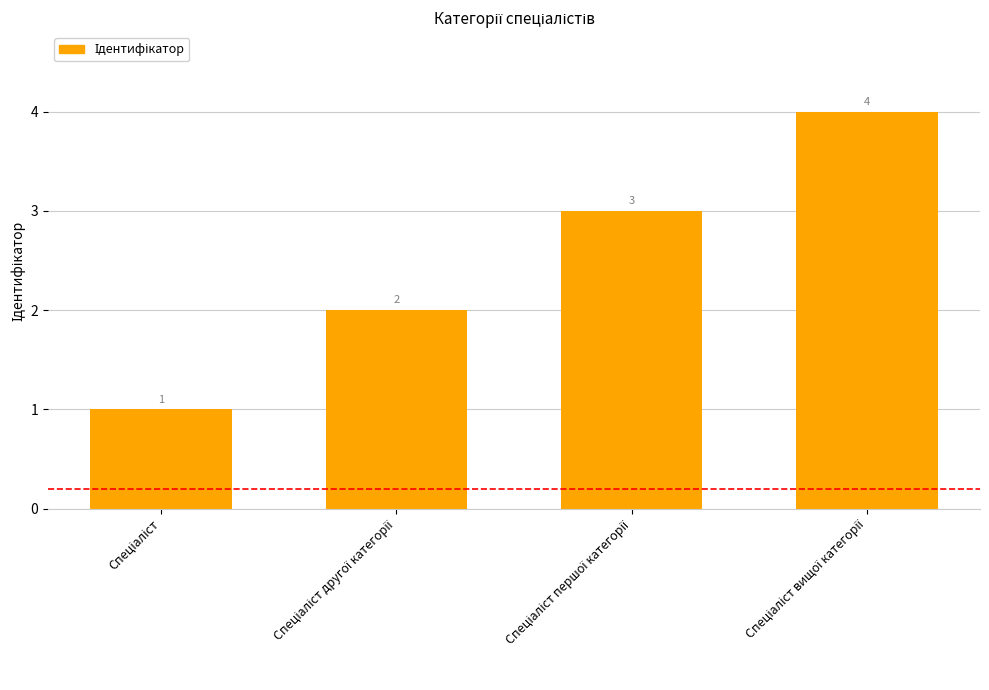

What is the maximum value shown in the chart?

4